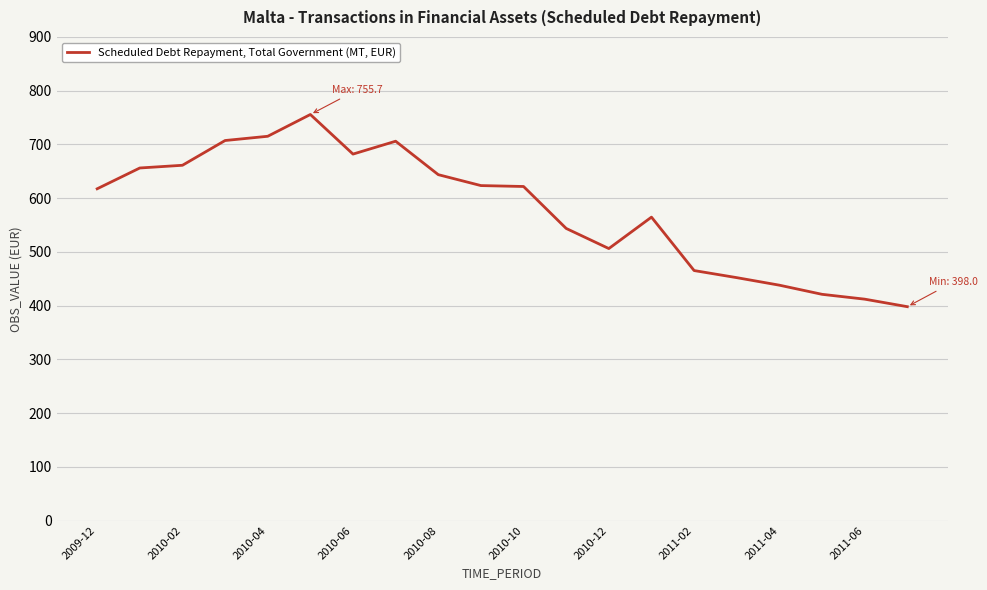

What is the difference between the maximum and minimum values?

357.7